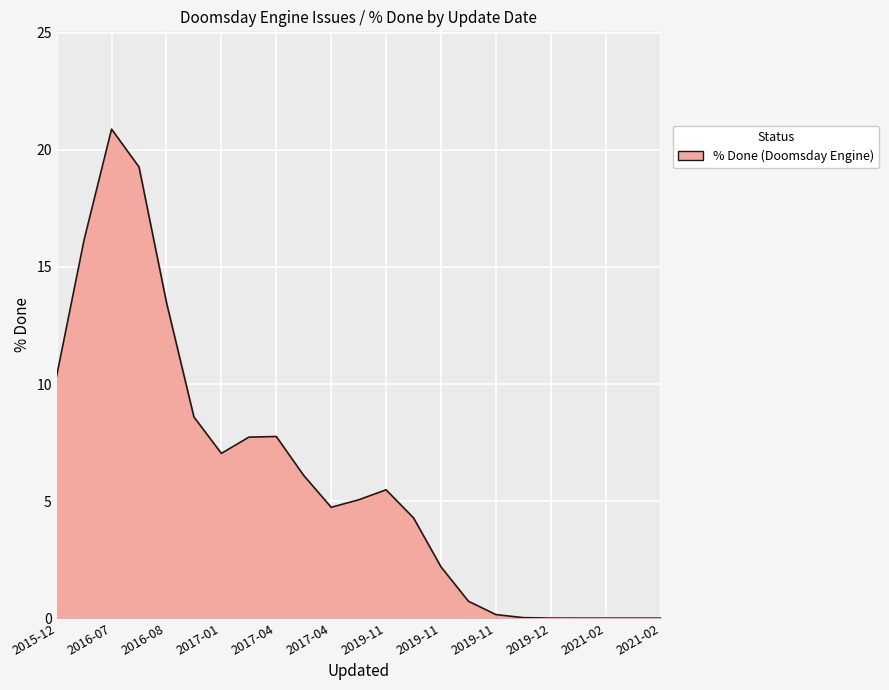

Count the number of categories in the chart.

23